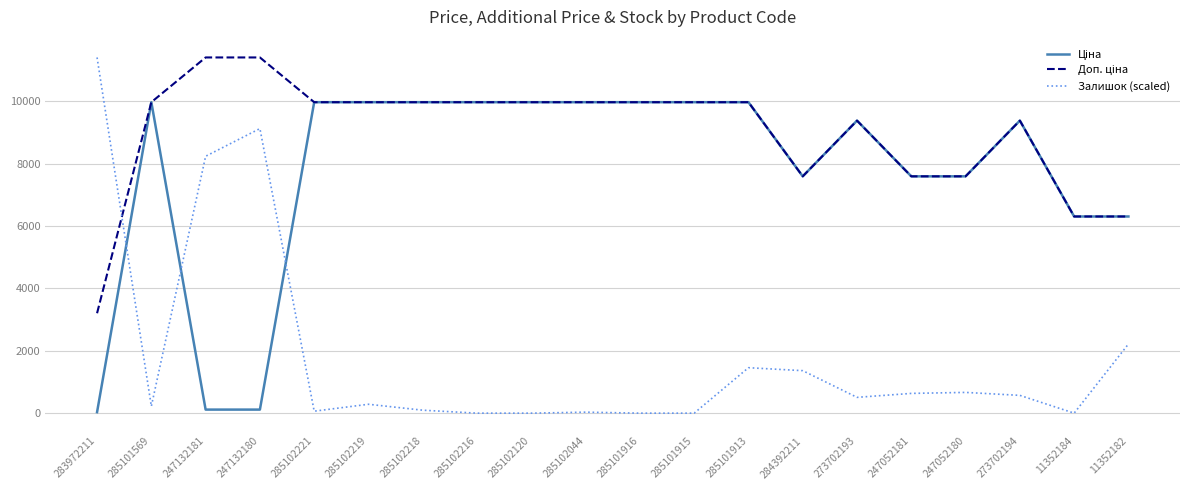

What is the maximum value shown in the chart?

11410.0